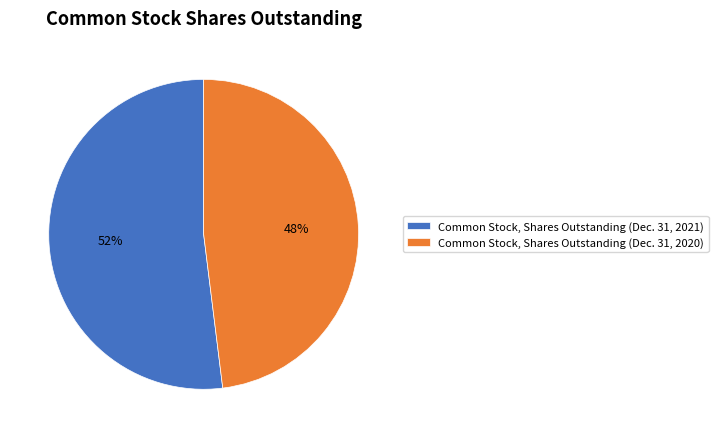

To the nearest percent, what is the average slice percentage?

50%